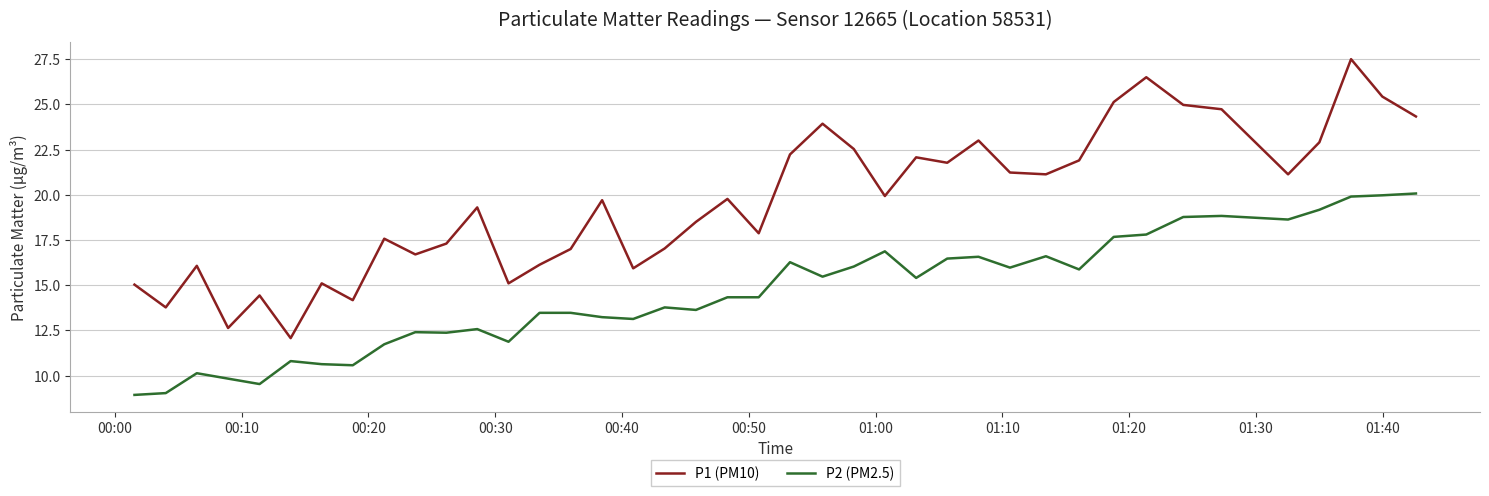

What is the difference between the maximum and minimum values in the P2 (PM2.5) series?

11.1